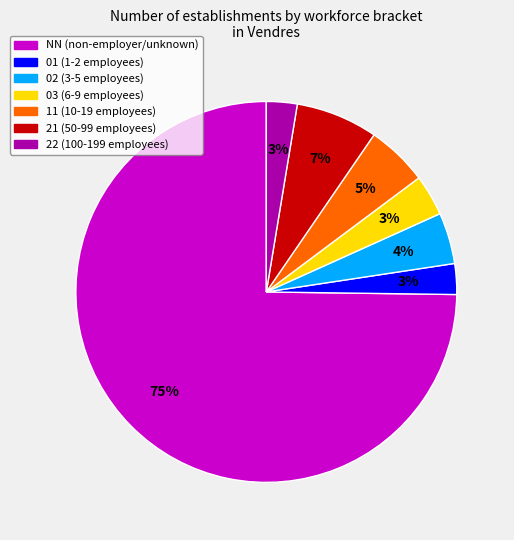

To the nearest percent, what percentage of the pie is NN?

75%